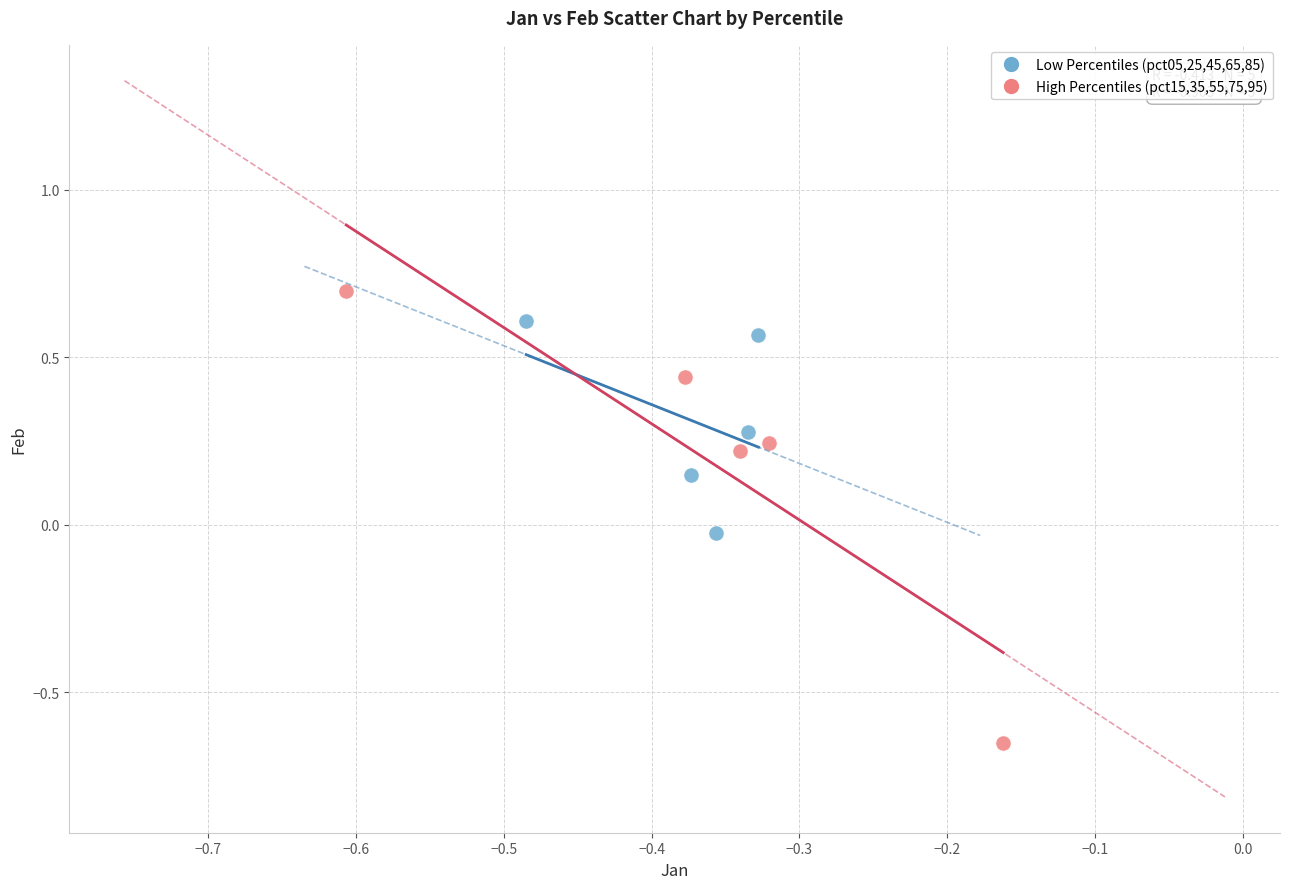

What are all the series names shown in the legend?

Low Percentiles (pct05,25,45,65,85), High Percentiles (pct15,35,55,75,95)